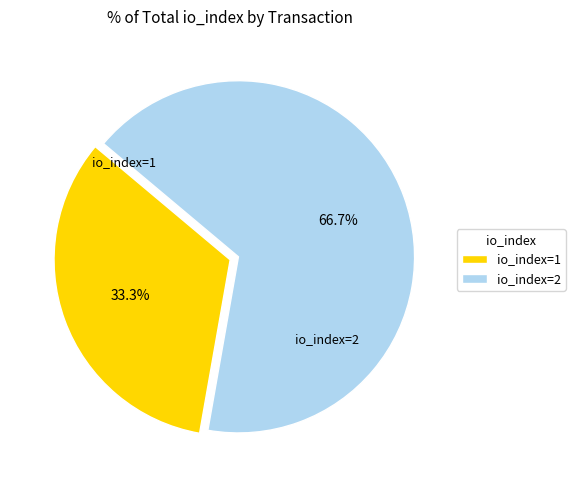

What is the ratio of the value at io_index=2 to the value at io_index=1?

2.0